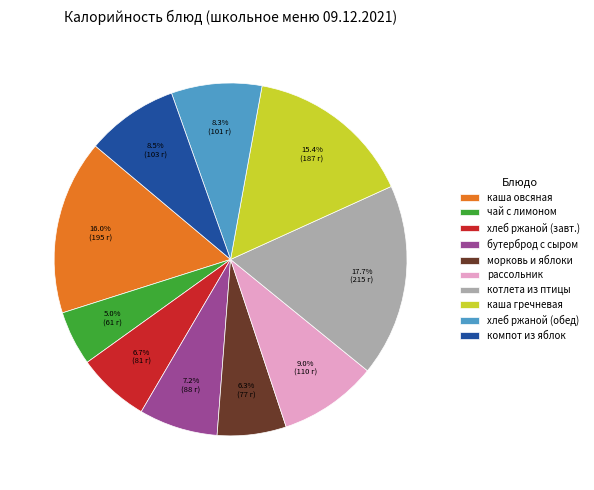

What portion of the pie excludes котлета из птицы?

82.3%